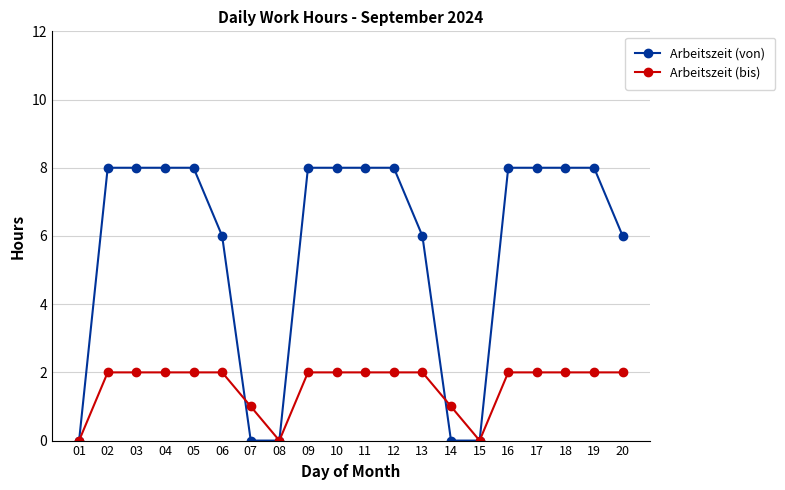

Between 07 and 15, which series saw the biggest shift?

Arbeitszeit (bis)